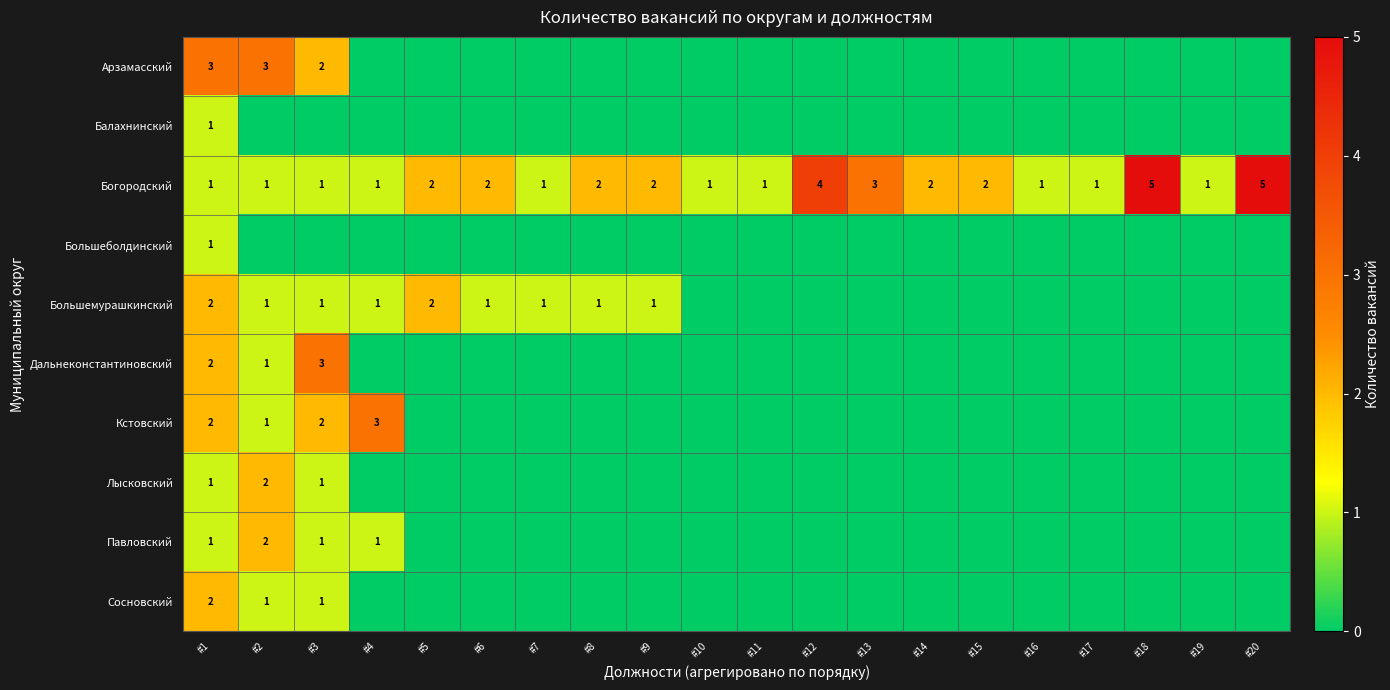

True or false: Павловский has a value of 1 at #4.

True